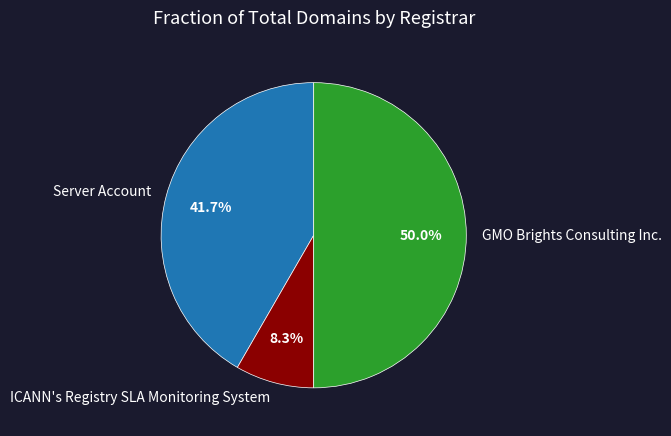

The GMO Brights Consulting Inc. slice represents 50% of the pie. True or false?

True